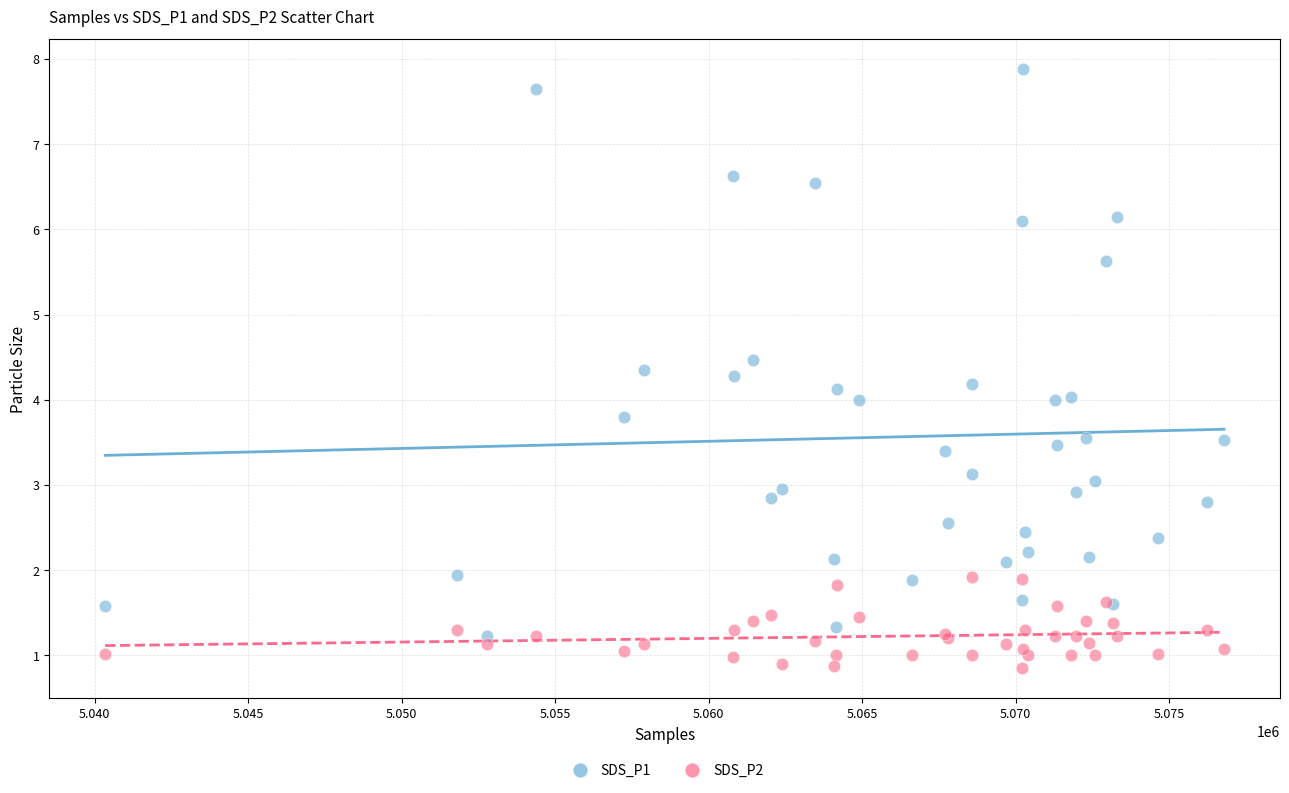

Which series has the widest spread of Y values?

SDS_P1